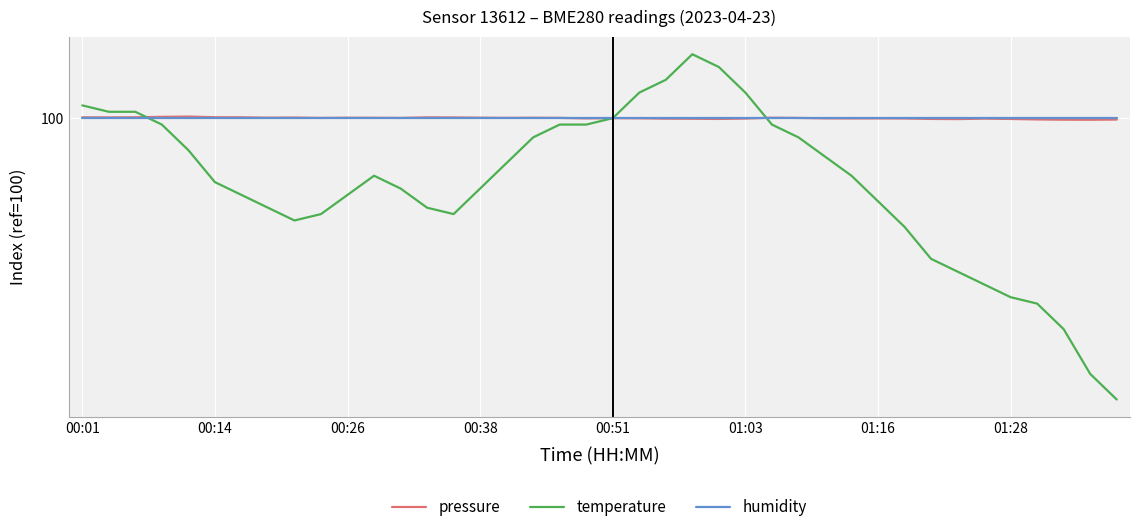

What are all the series names shown in the legend?

pressure, temperature, humidity